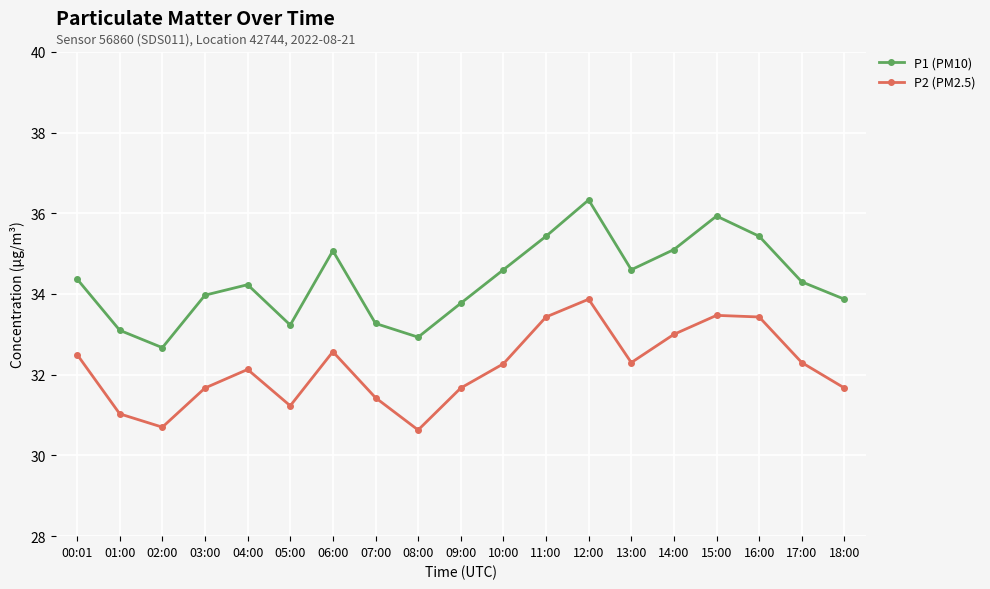

In P2 (PM2.5), how many points are higher than both neighbors (excluding endpoints)?

4